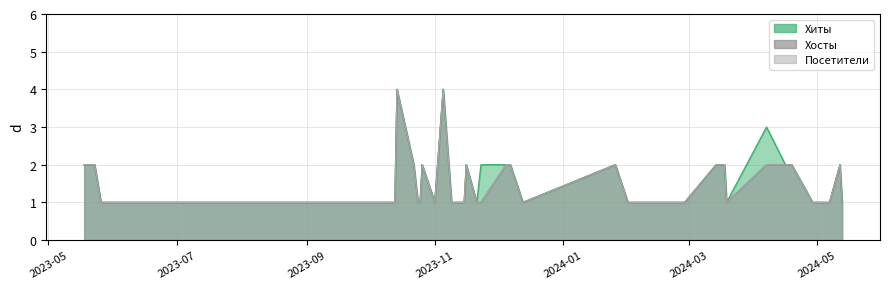

True or false: Хиты and Хосты cross at least once.

False